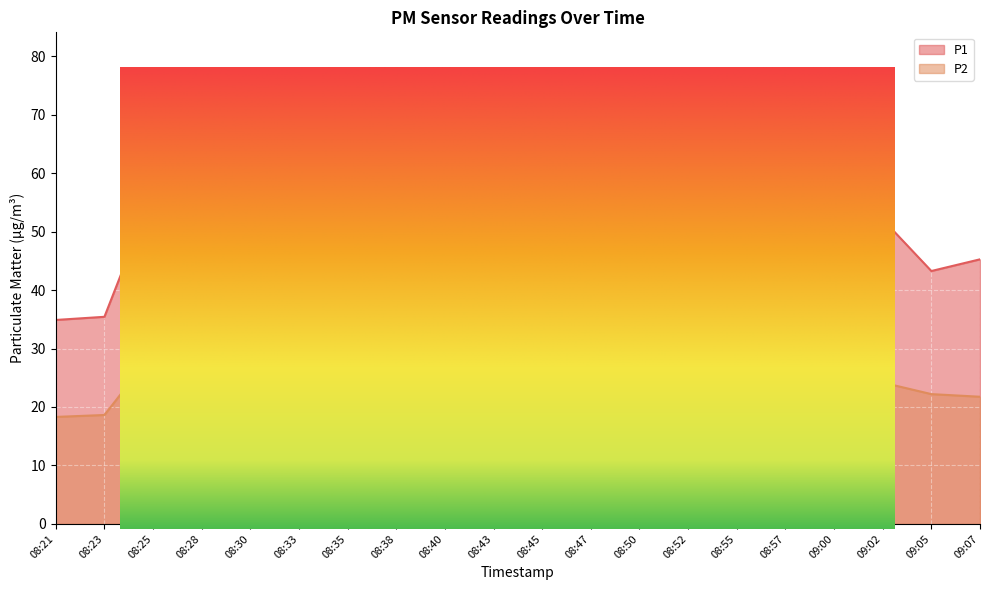

What is the label of the 13th point from the right?

08:38